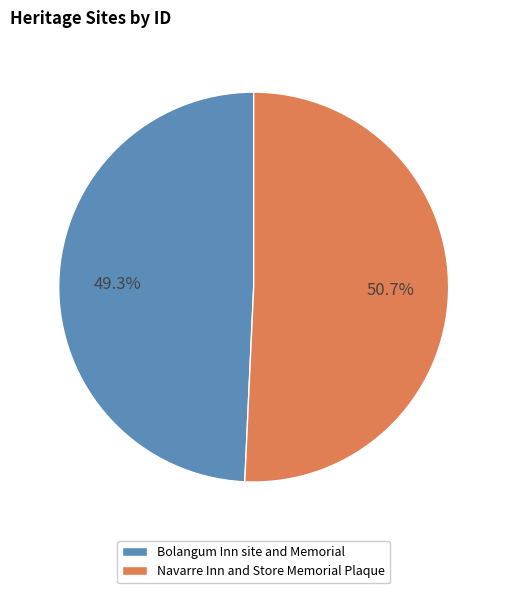

What portion of the pie excludes Navarre Inn and Store Memorial Plaque?

49.3%